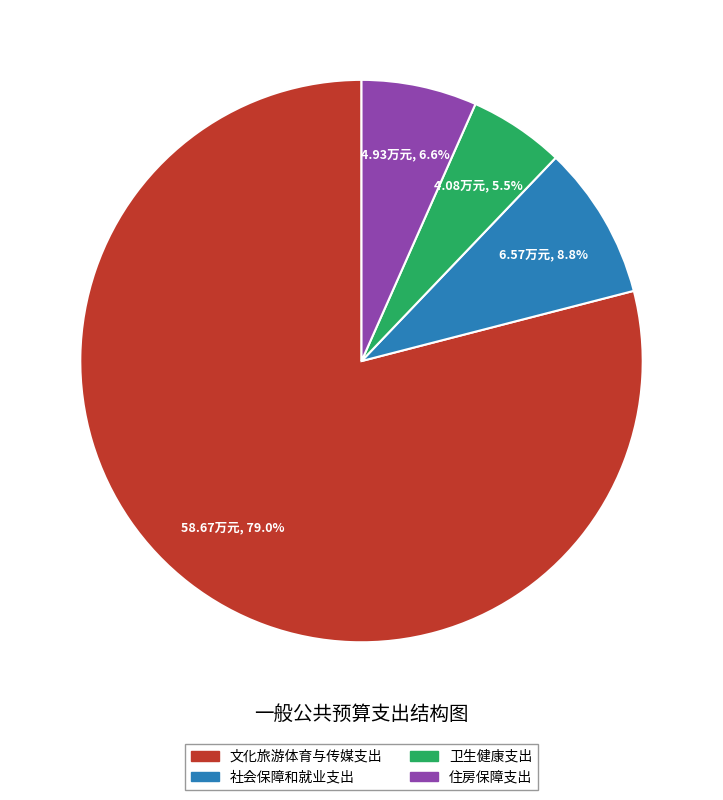

Which category accounts for the majority?

文化旅游体育与传媒支出